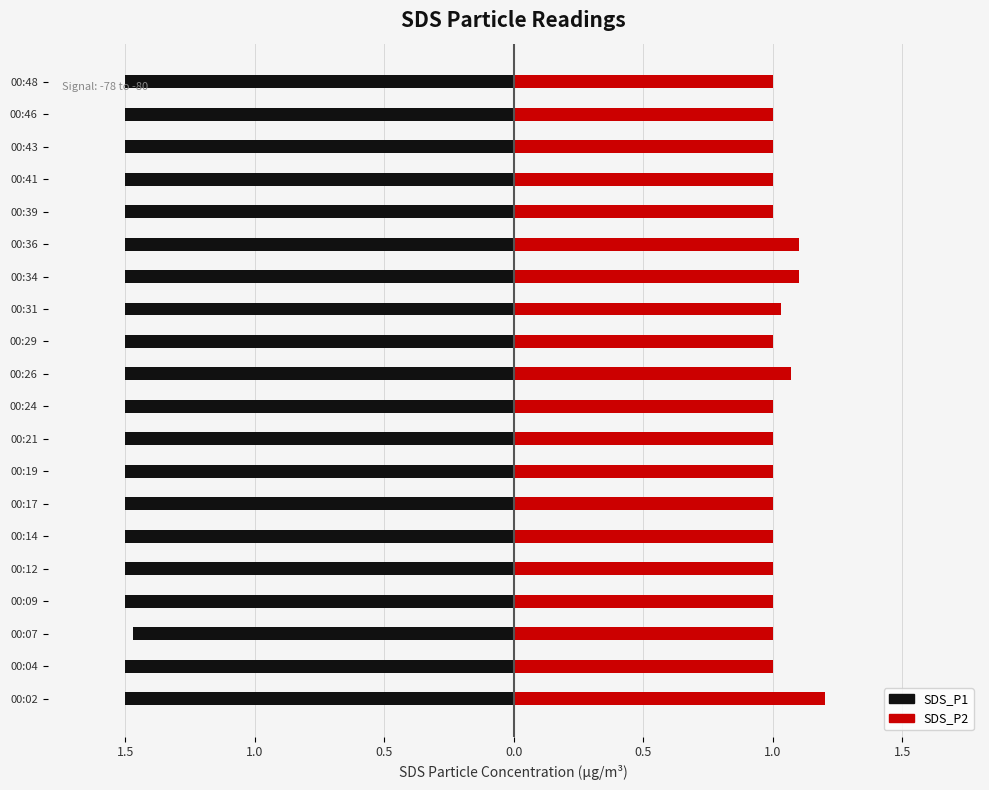

Rank the series at 00:29 from lowest to highest value.

SDS_P1, SDS_P2